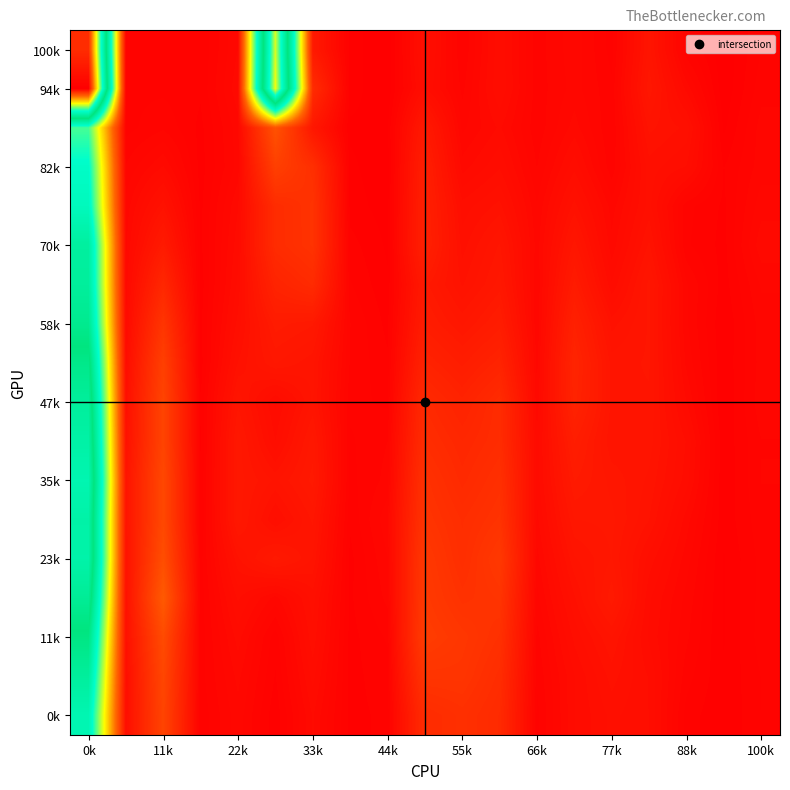

What is the maximum value shown in the chart?

68589